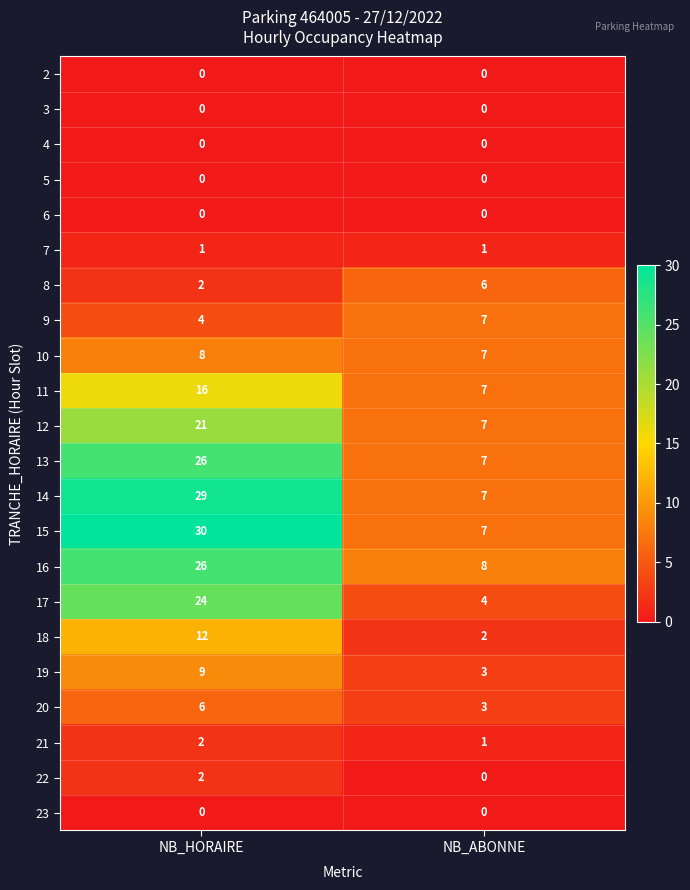

True or false: 14 has a value of 10 at NB_ABONNE.

False